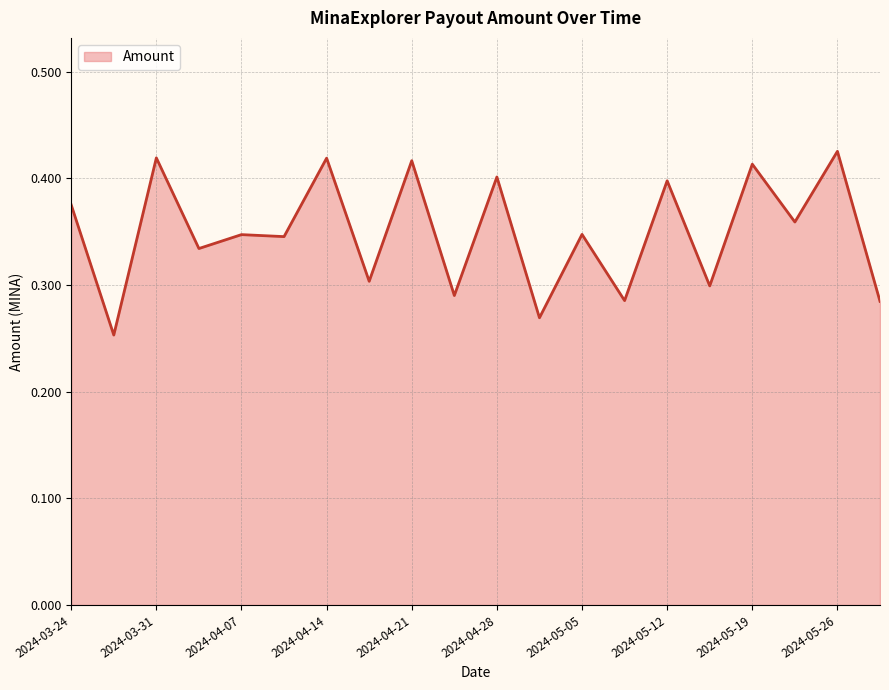

How many lines are shown in the chart?

1